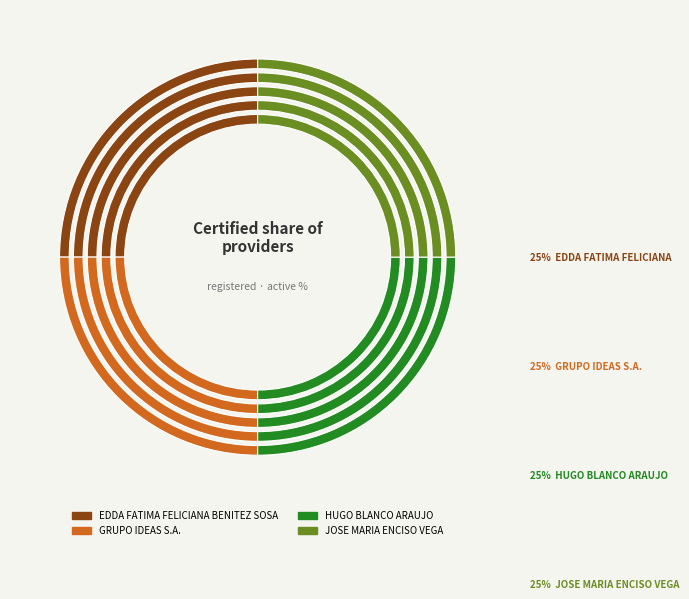

Does JOSE MARIA ENCISO VEGA represent more than half of the total?

No